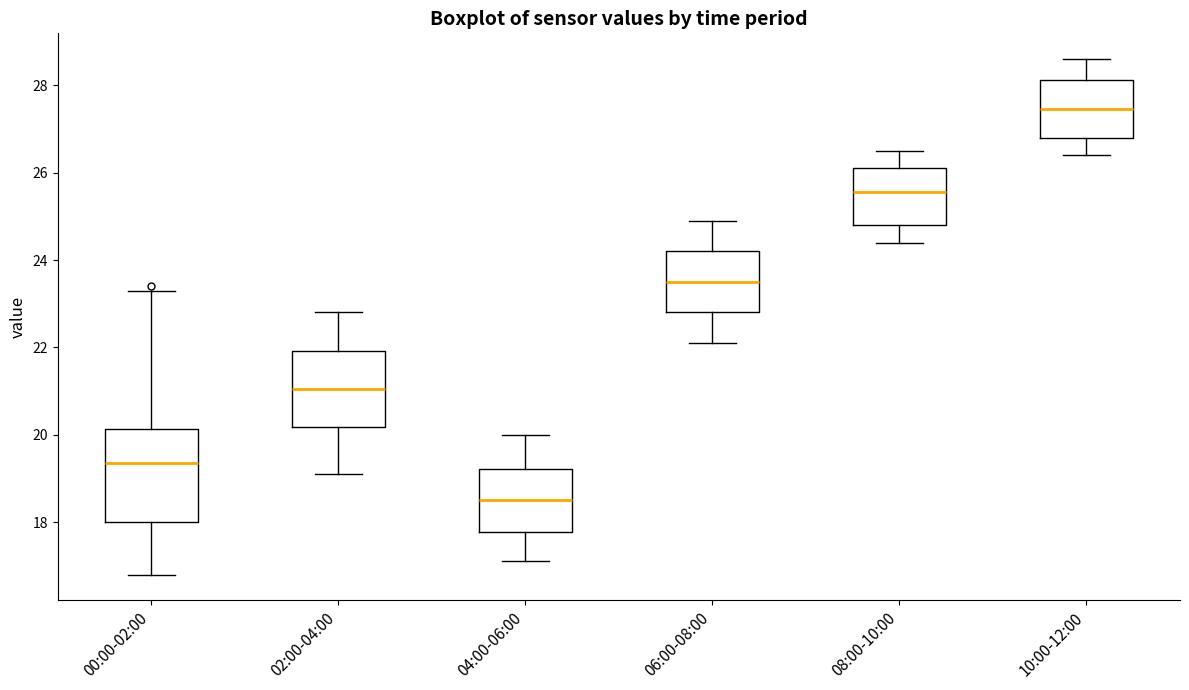

Which box is the tallest, from its lower edge to its upper edge?

00:00-02:00